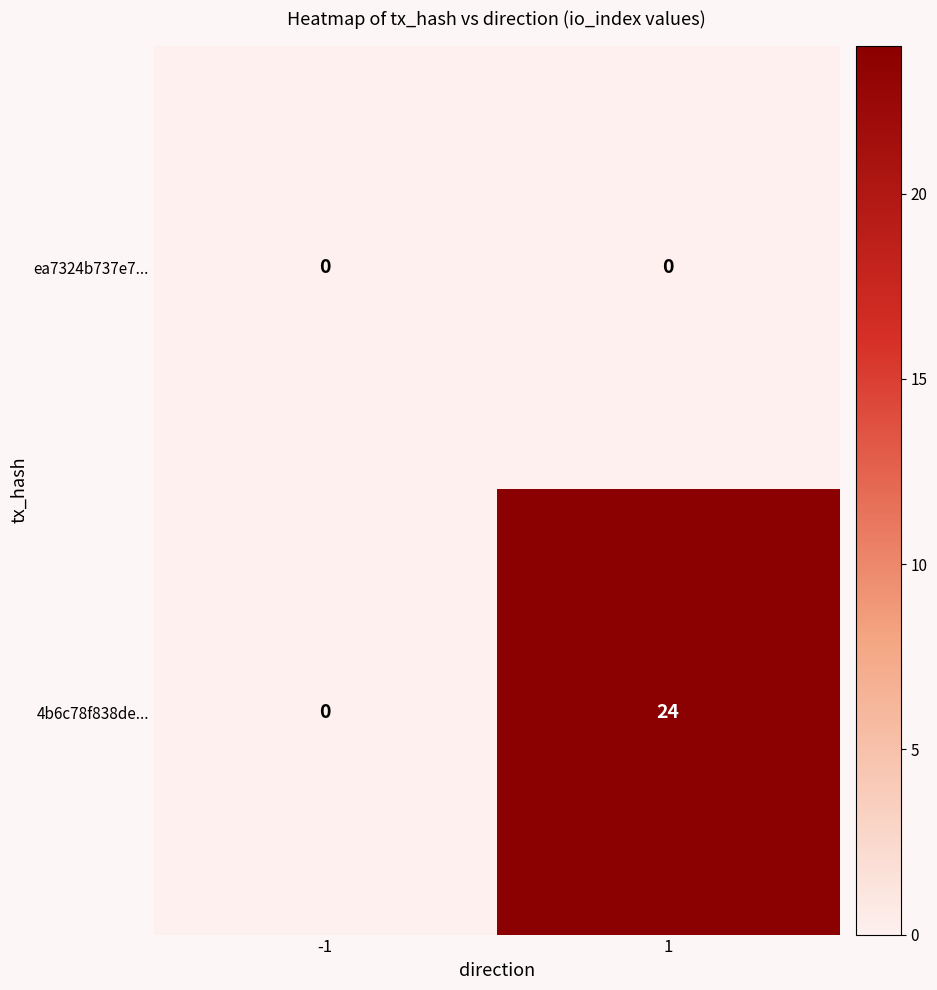

Reading left to right, list all the values displayed in this chart.

ea7324b737e7...: -1=0	1=0
4b6c78f838de...: -1=0	1=24